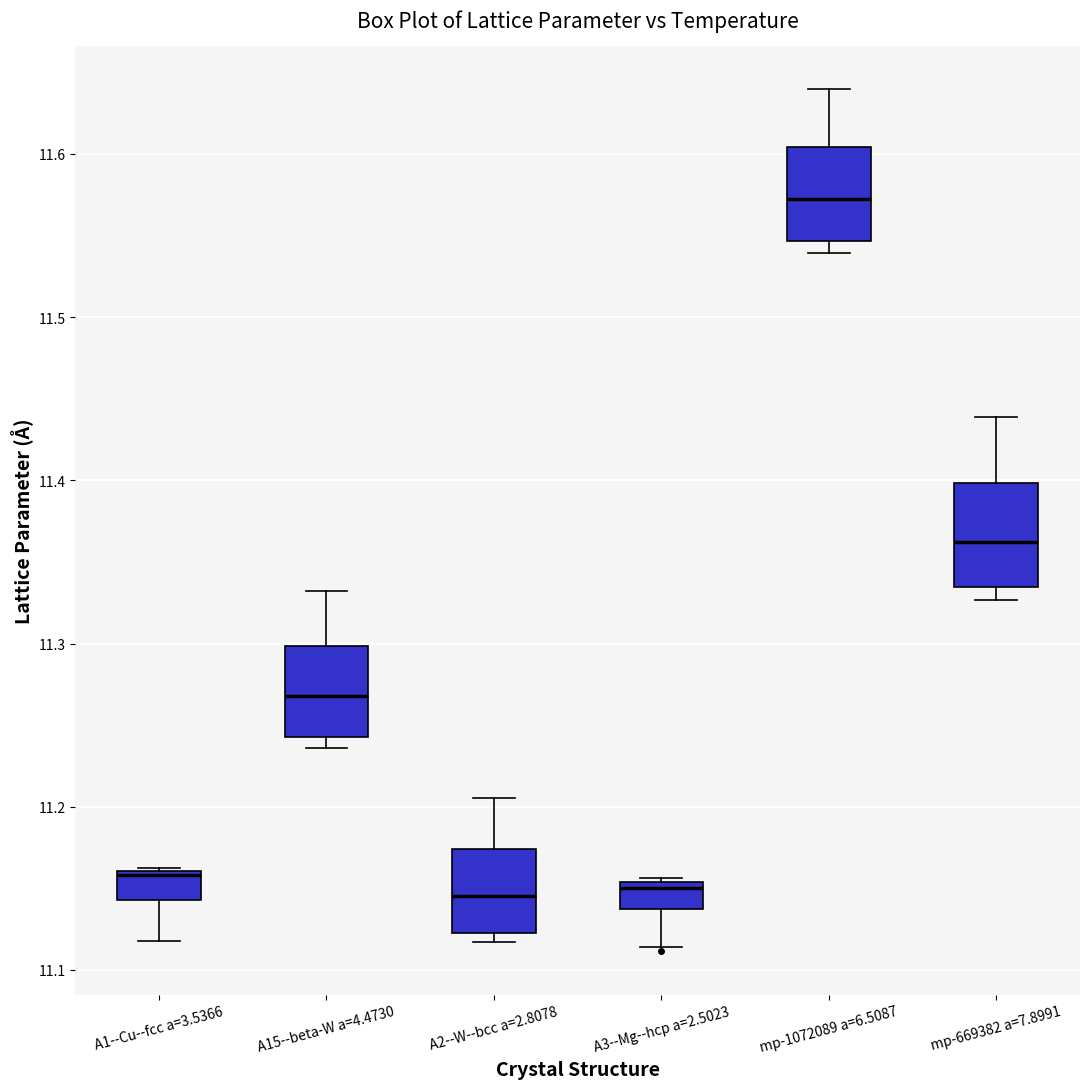

Where does the upper whisker of the box for mp-669382 a=7.8991 end on the y-axis? The values are not printed on the chart, so give them approximately, as read against the axis.

11.44